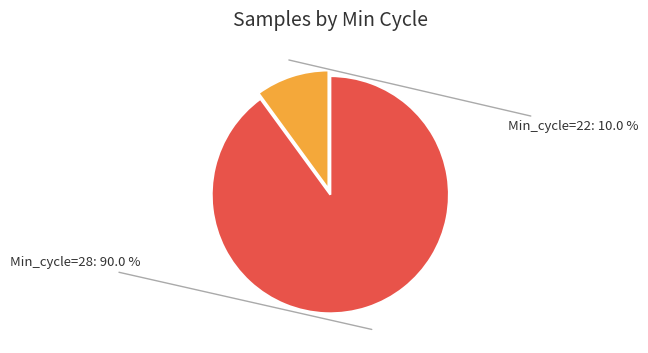

How many slices are in this pie chart?

2